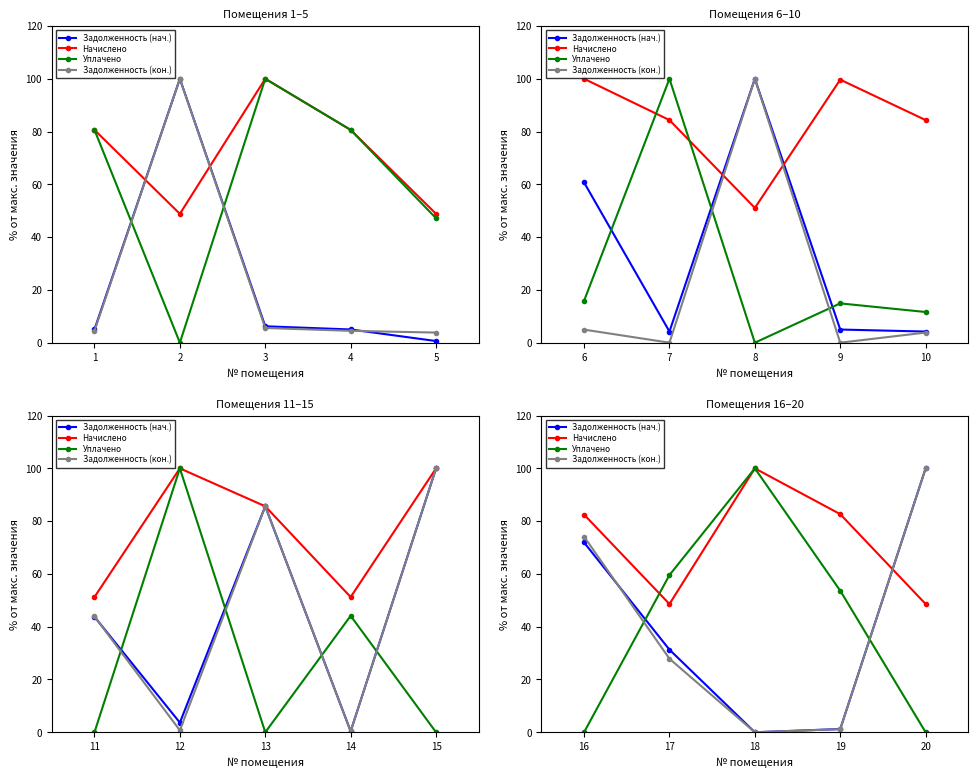

How many times do Задолженность (кон.) and Начислено cross each other?

1